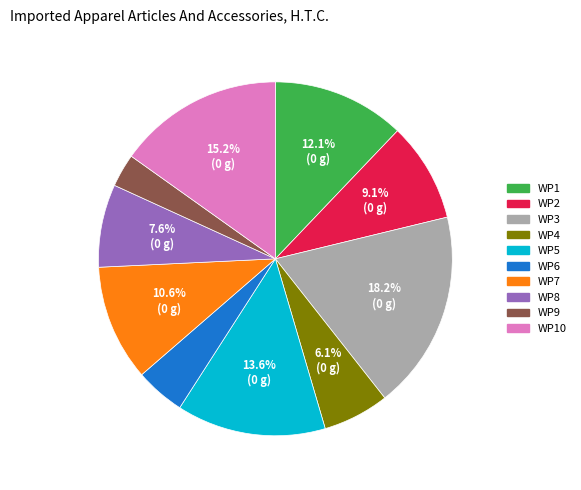

True or false: WP1 accounts for 12% of the total.

True